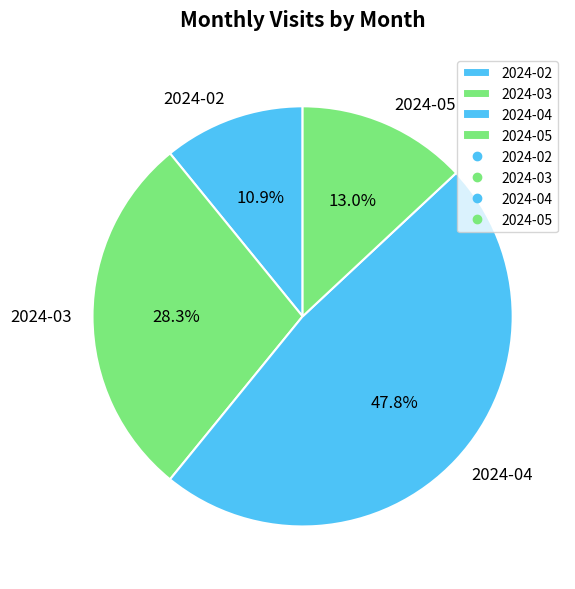

What is the ratio of the value at 2024-03 to the value at 2024-05?

2.2